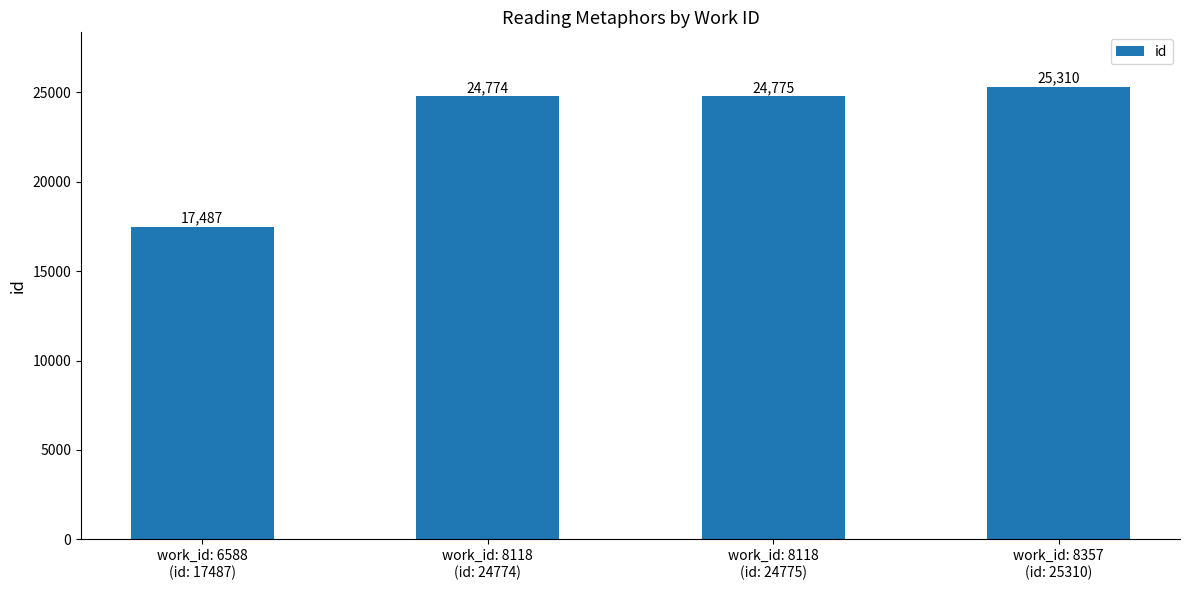

What is the difference between the maximum and second lowest values?

536